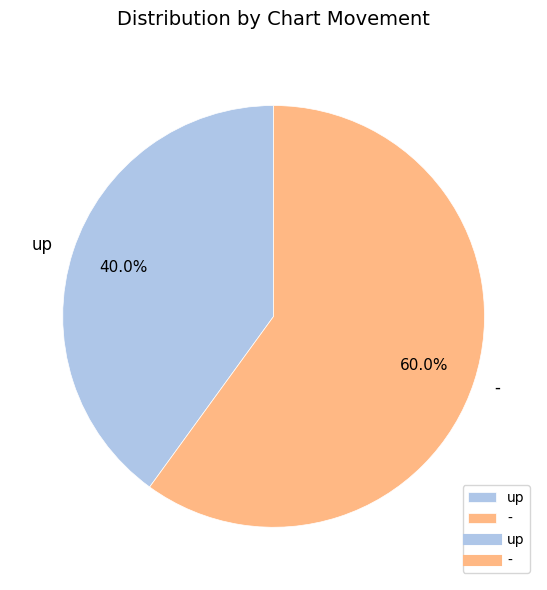

What percentage do up and - together represent?

100.0%